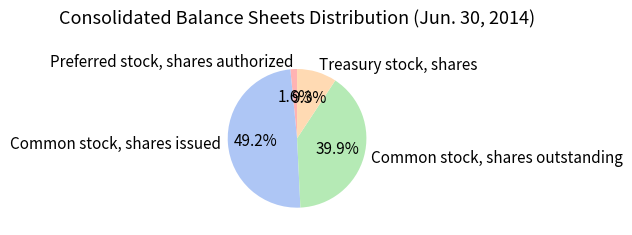

Rank the categories by value from lowest to highest.

Preferred stock, shares authorized, Treasury stock, shares, Common stock, shares outstanding, Common stock, shares issued